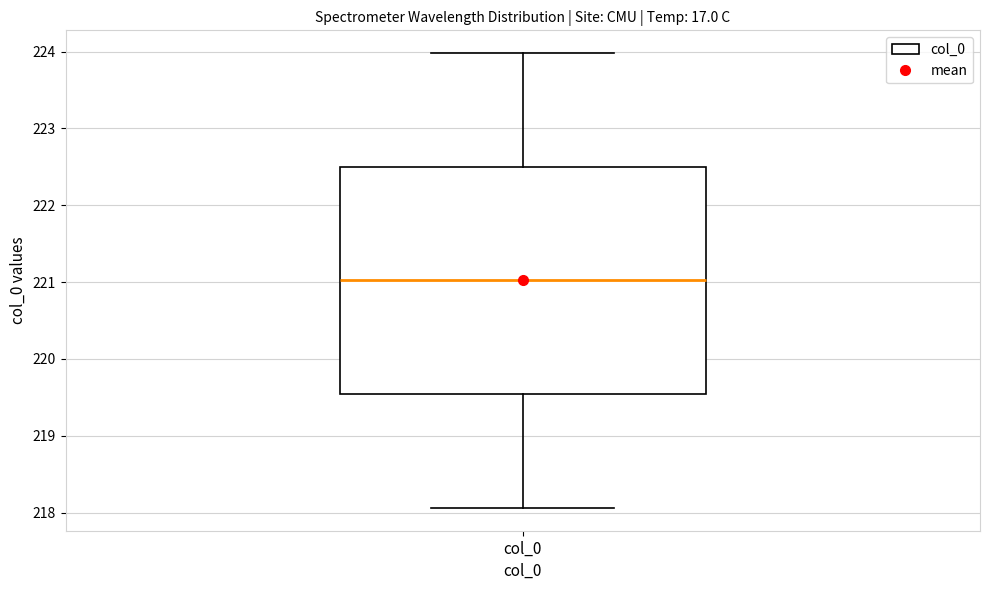

Where does the lower whisker of the box for col_0 end on the y-axis? The values are not printed on the chart, so give them approximately, as read against the axis.

218.1